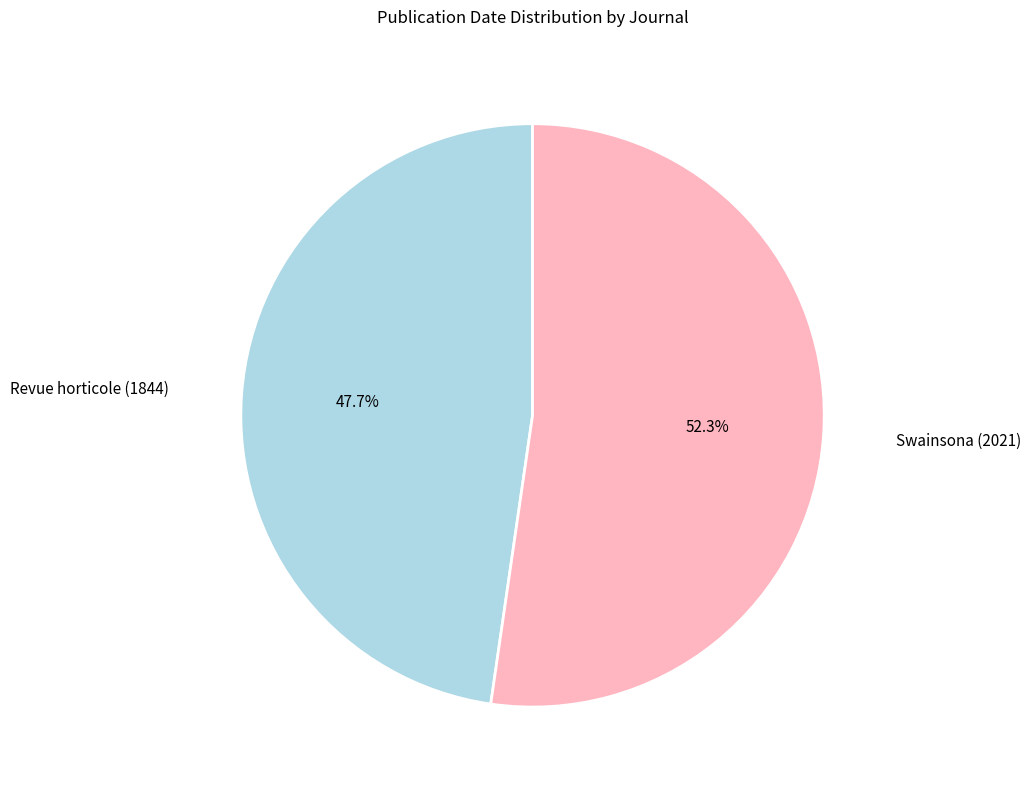

Is there a majority slice in this chart?

Yes